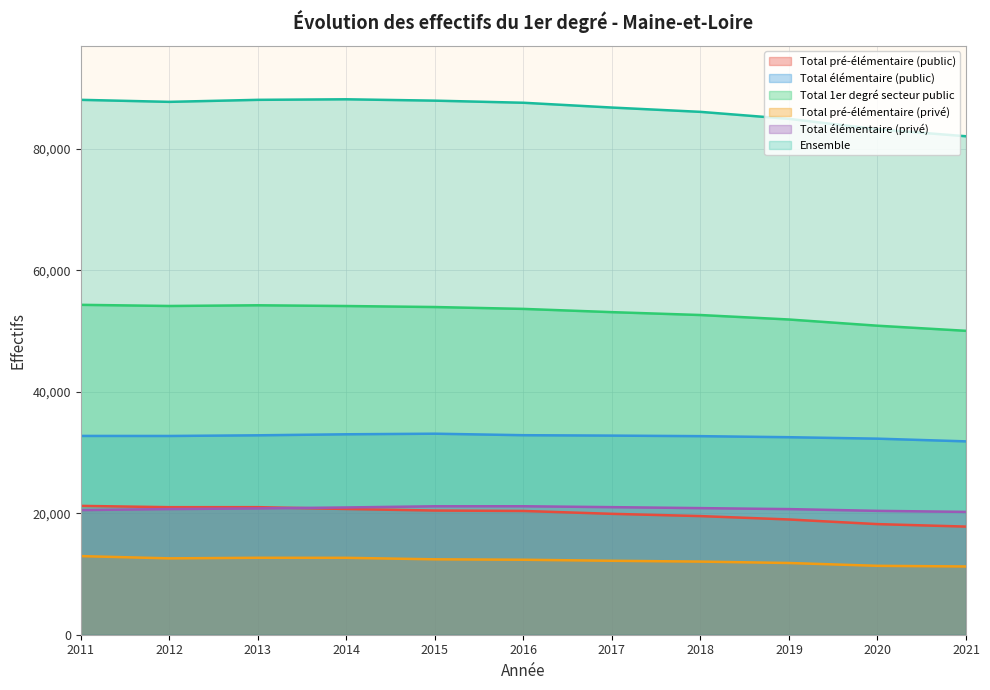

What is the difference between the maximum and second lowest values in the Total pré-élémentaire (privé) series?

1600